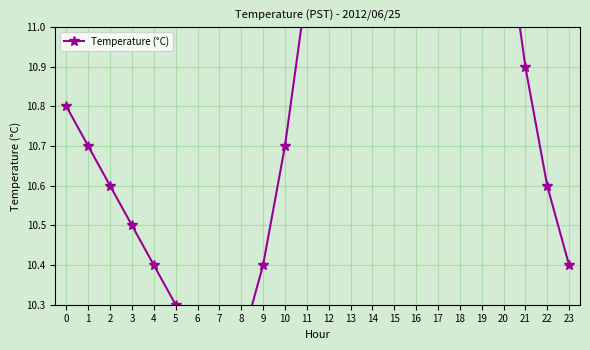

How many categories are shown in the chart?

24